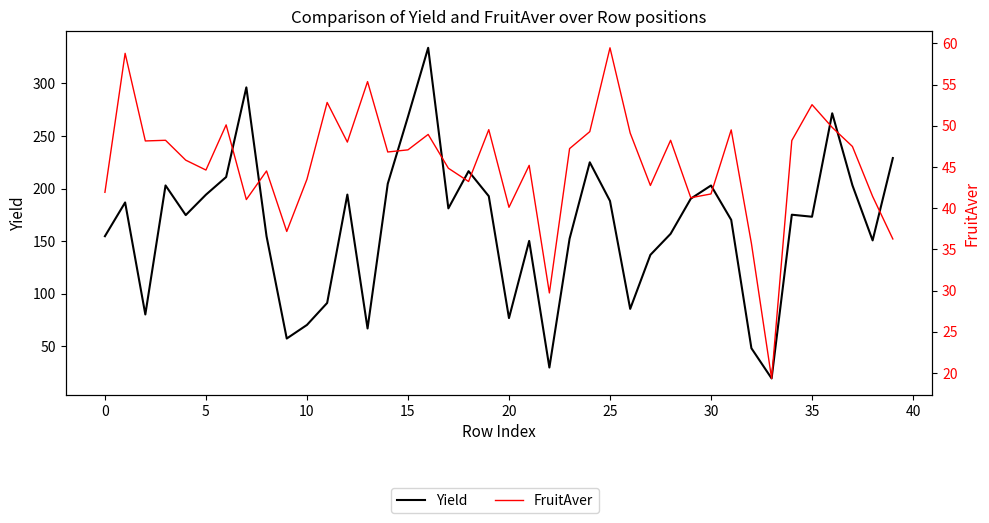

Which series has the largest total across all categories?

Yield